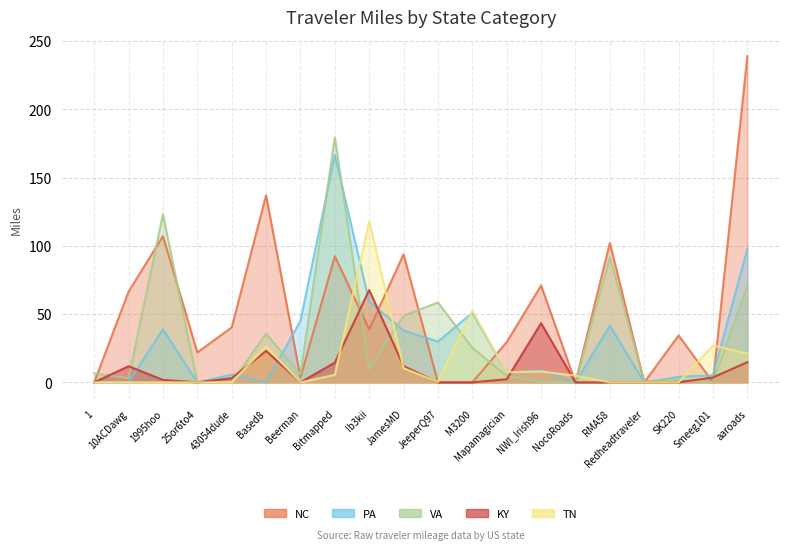

At how many categories does at least one series exceed 11?

17